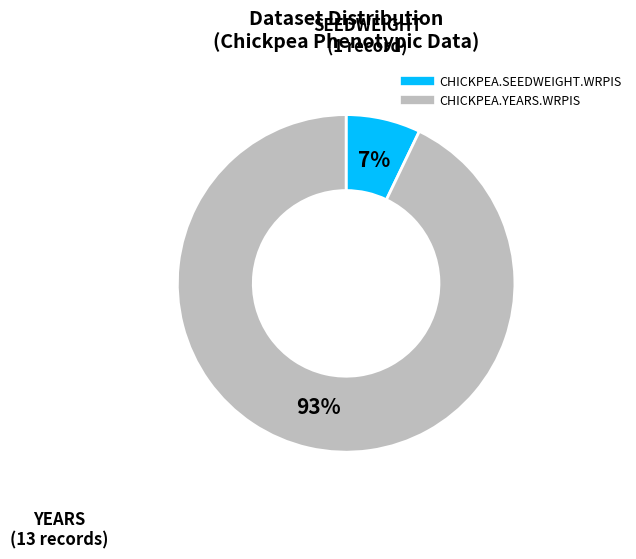

Which slice is the smallest?

CHICKPEA.SEEDWEIGHT.WRPIS